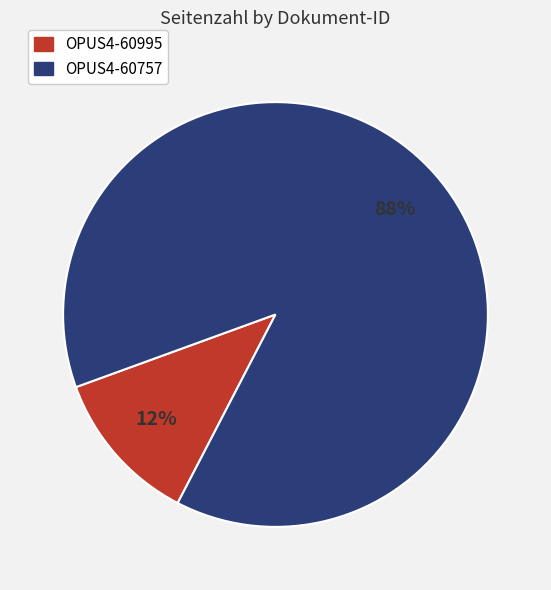

Do OPUS4-60995 and OPUS4-60757 together represent more than half of the pie?

Yes